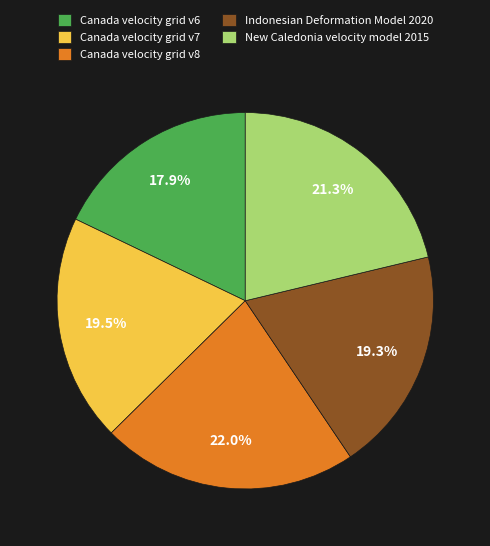

To the nearest percent, what portion does Canada velocity grid v6 represent?

18%